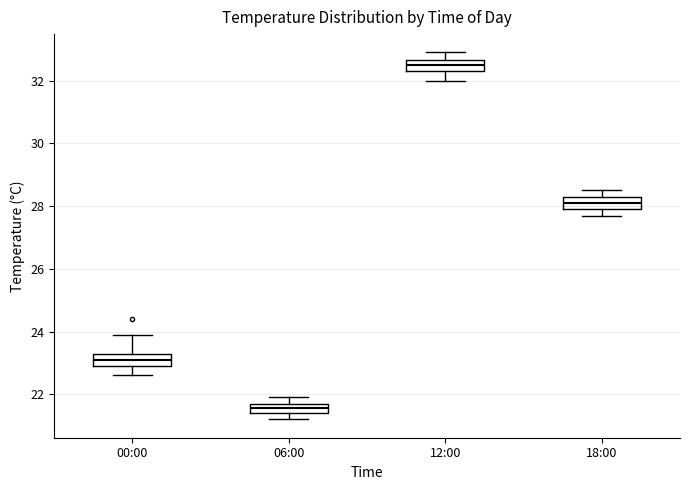

Which box's median line is the lowest?

06:00